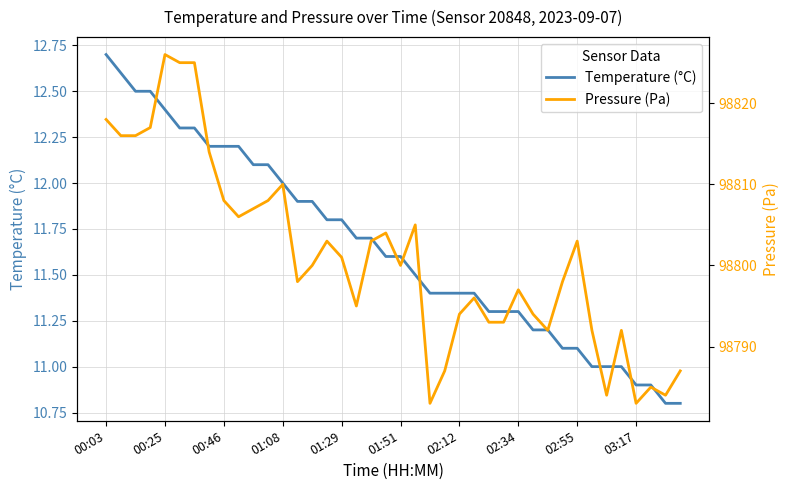

Rank the series by their maximum value, from lowest to highest.

Temperature (°C), Pressure (Pa)